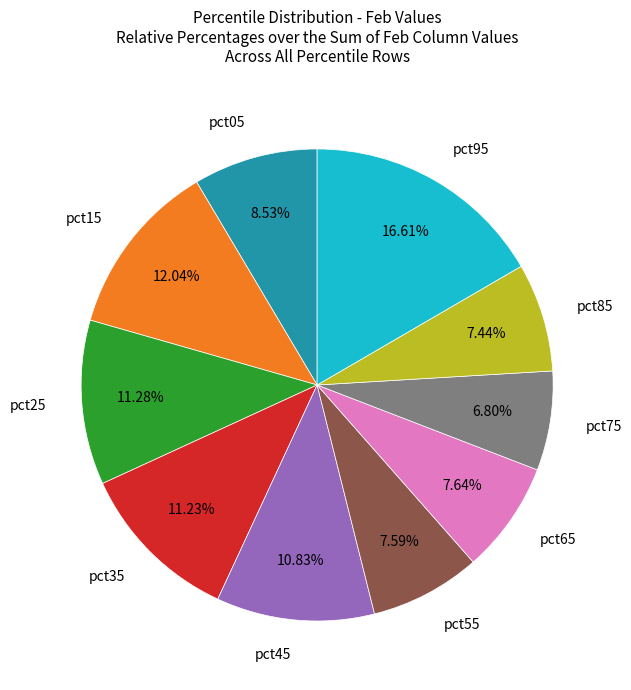

Count the number of slices in the pie.

10